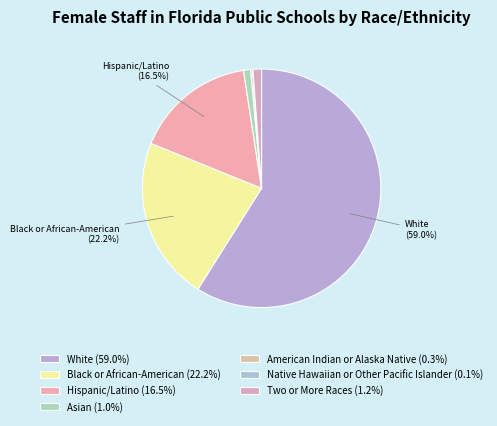

How many segments does this pie chart have?

7